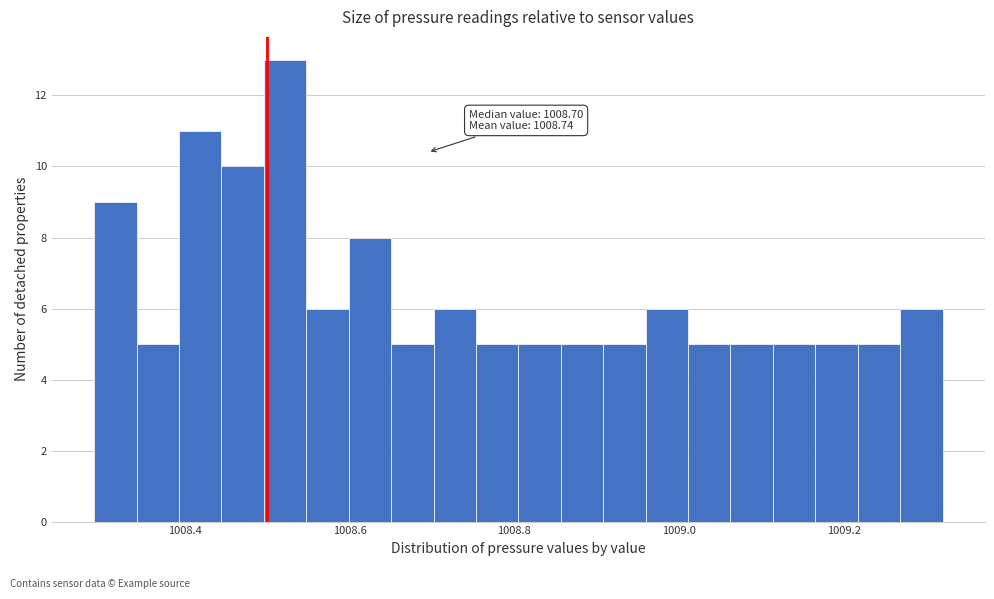

Around what value on the x-axis is the tallest bar? Give the approximate position of its centre, as read against the axis.

1008.52